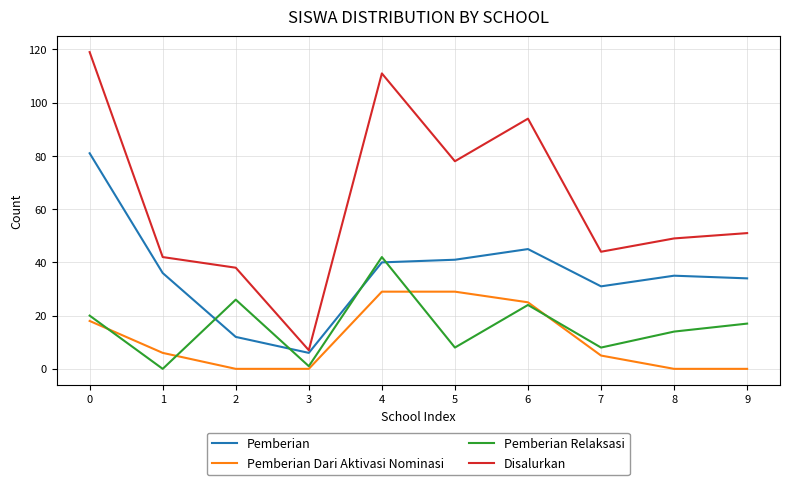

Where do Pemberian and Pemberian Relaksasi first cross each other?

1 and 2